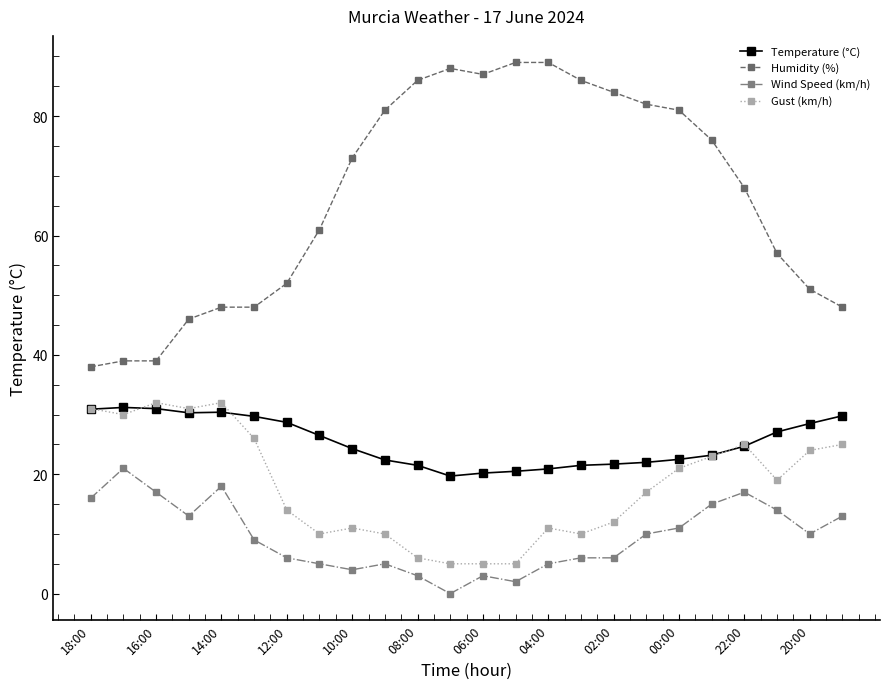

What is the minimum value for Gust (km/h)?

5.0